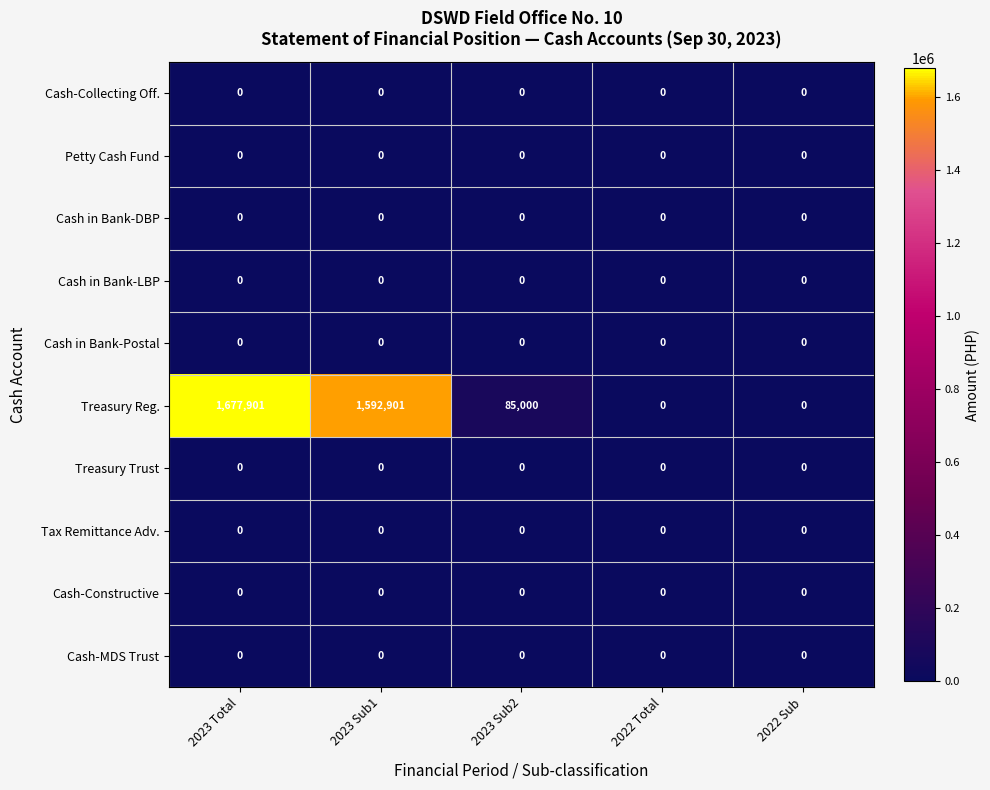

Which category has the highest value across all series?

2023 Total